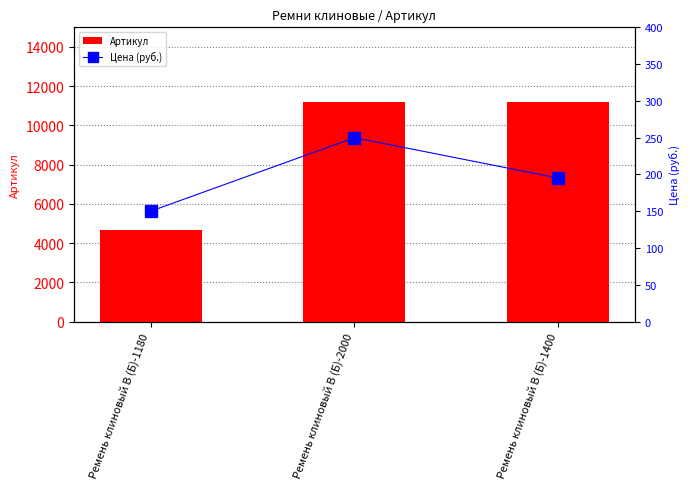

What is the total value across all series at Ремень клиновый В (Б)-2000?

11433